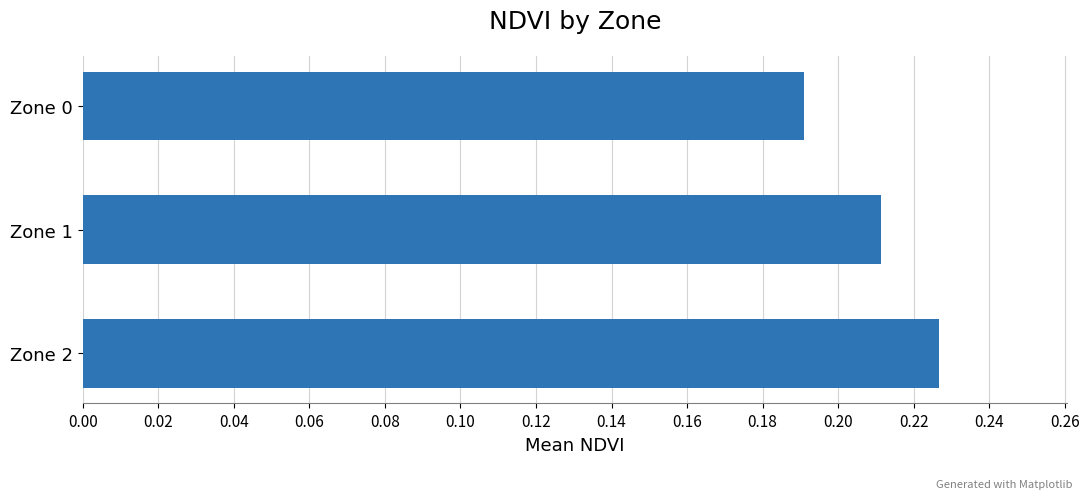

Which has a higher value, Zone 2 or Zone 0?

Zone 2